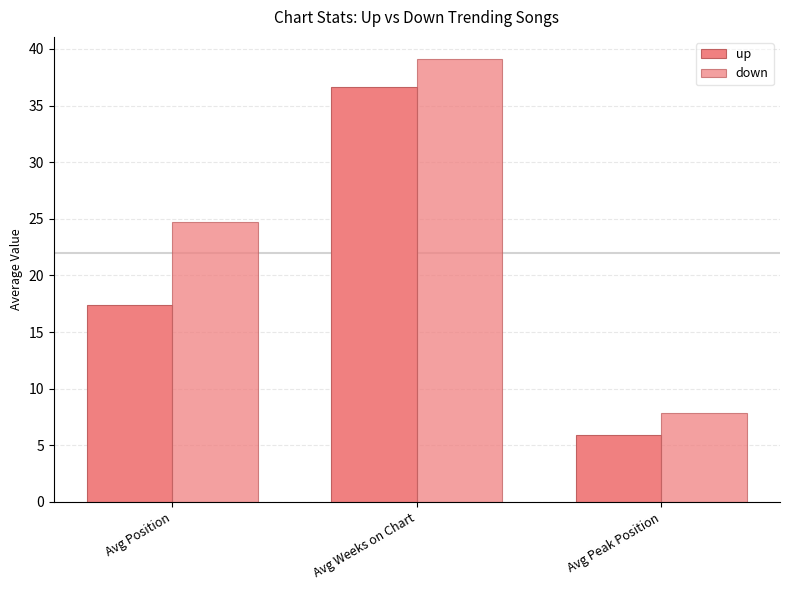

What value does the down series have at Avg Peak Position?

7.8